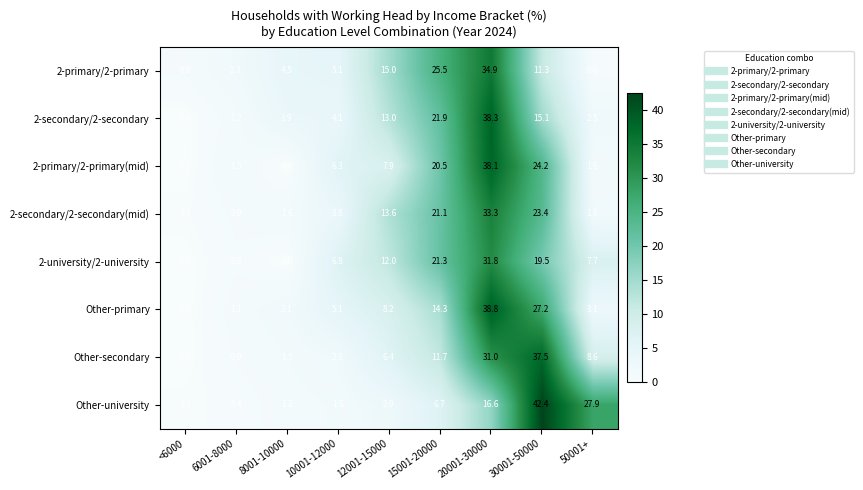

How many series are shown in this chart?

8